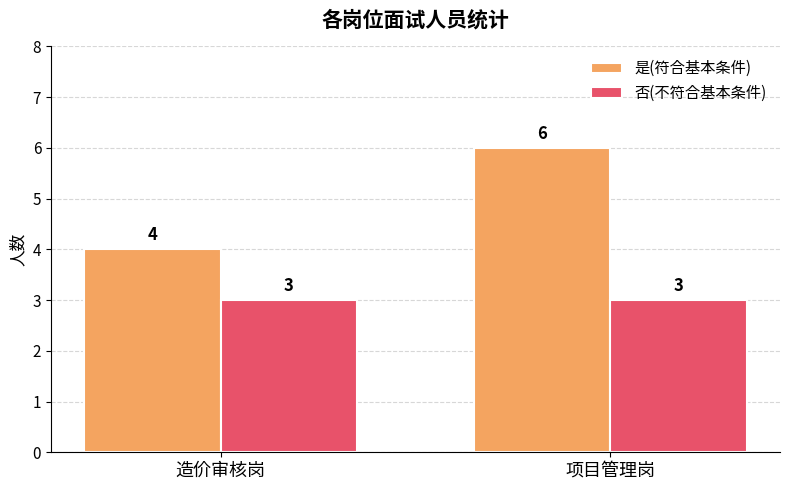

Is it true that 是(符合基本条件) equals 9 at 项目管理岗?

False